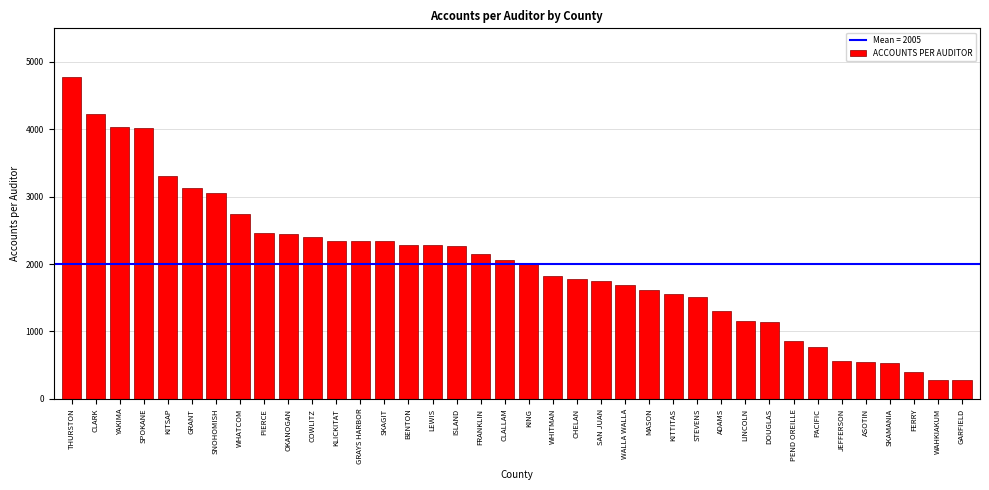

What is the label of the 15th bar from the right?

WALLA WALLA